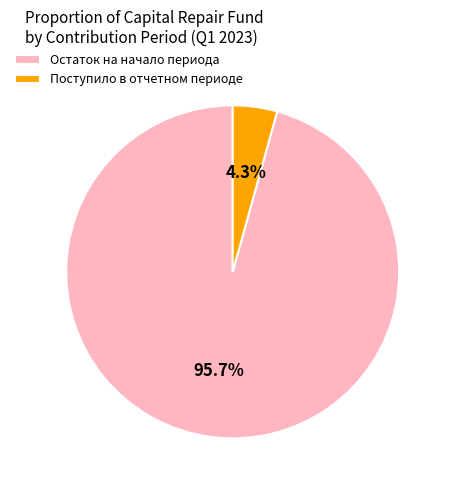

How many segments does this pie chart have?

2